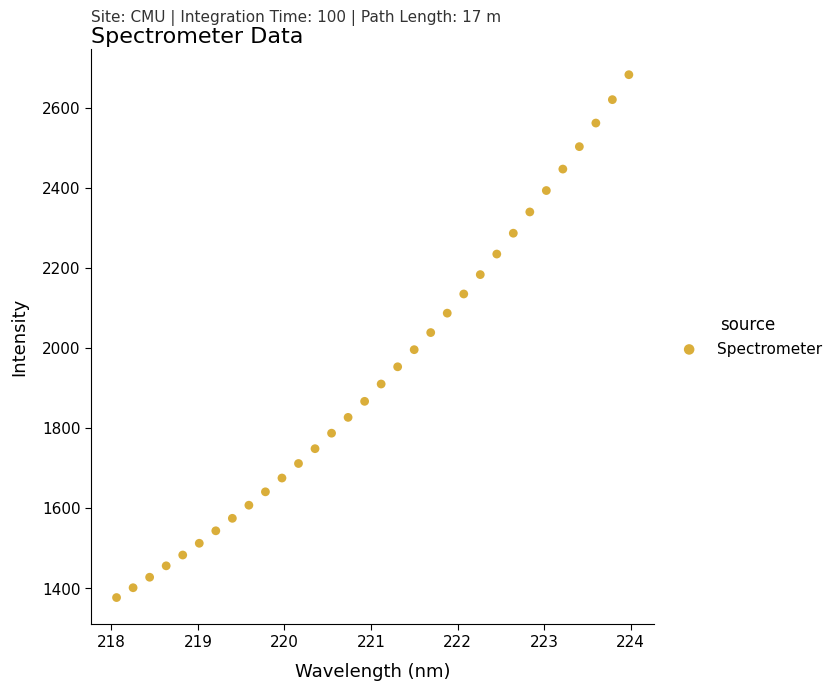

What is the range of Y values (max minus min)?

1306.1